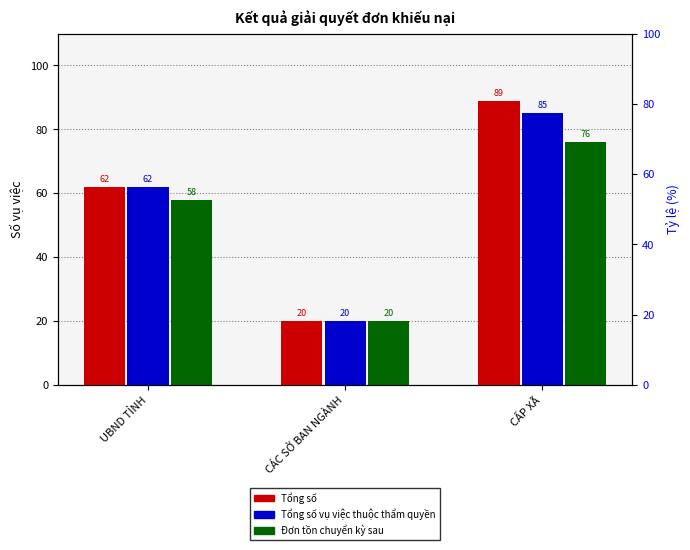

What is the greatest value displayed?

89